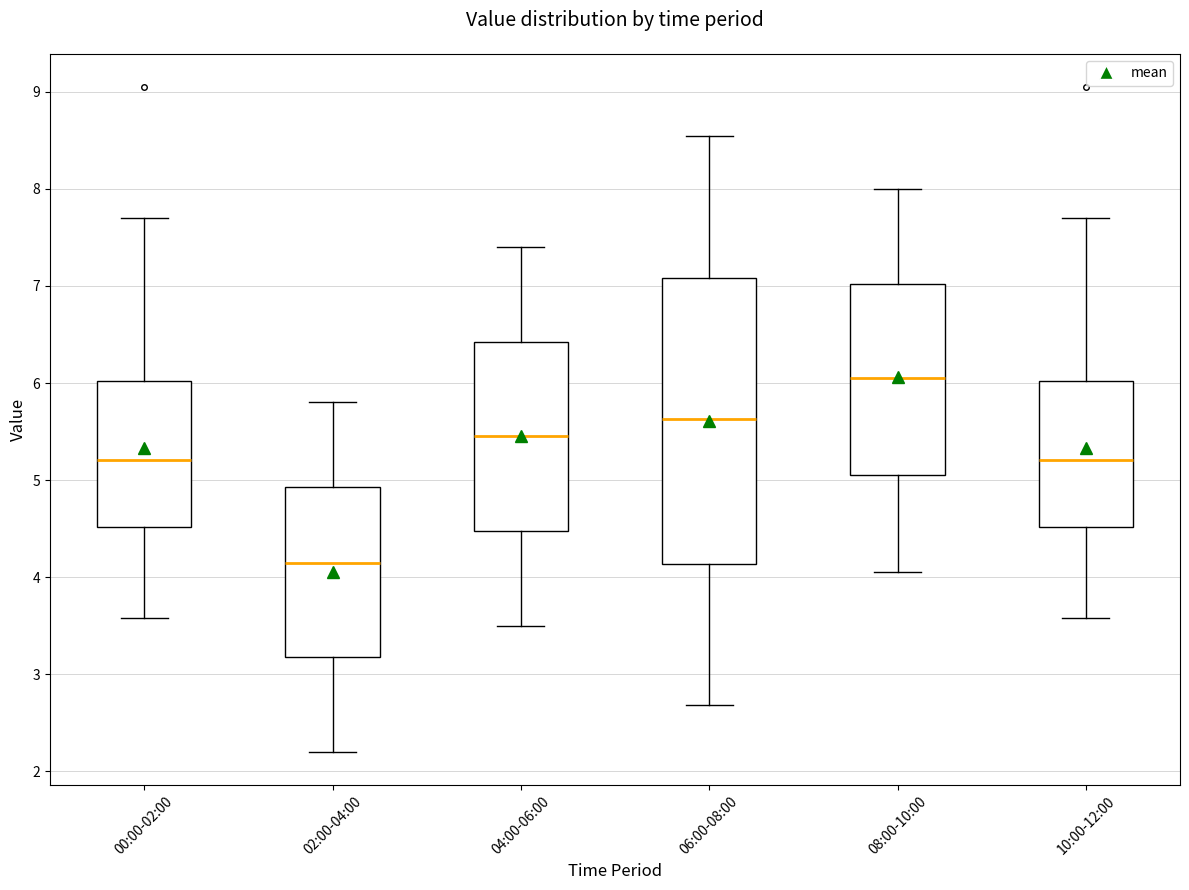

Where does the lower whisker of the box for 08:00-10:00 end on the y-axis? The values are not printed on the chart, so give them approximately, as read against the axis.

4.1